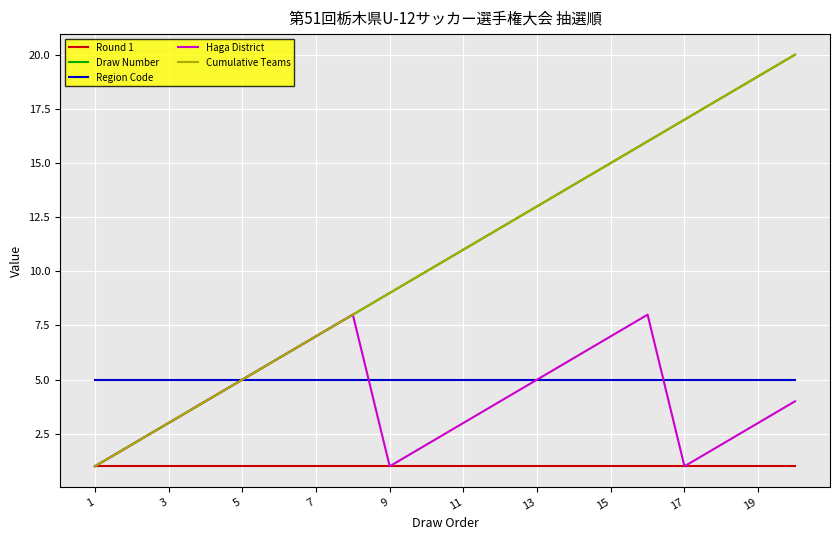

True or false: Draw Number has more than 1 points higher than both neighbors.

False